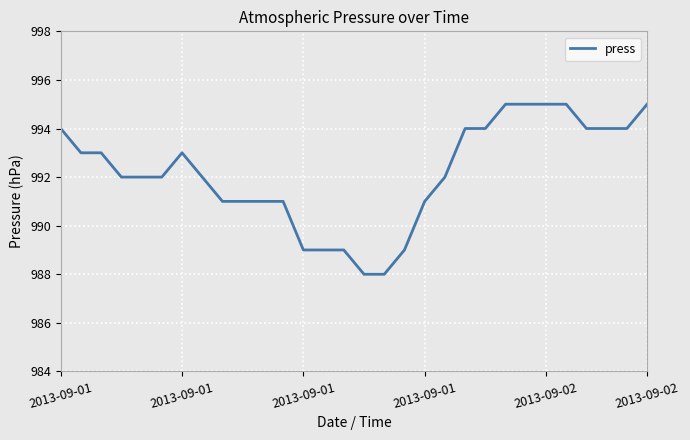

What is the greatest value displayed?

995